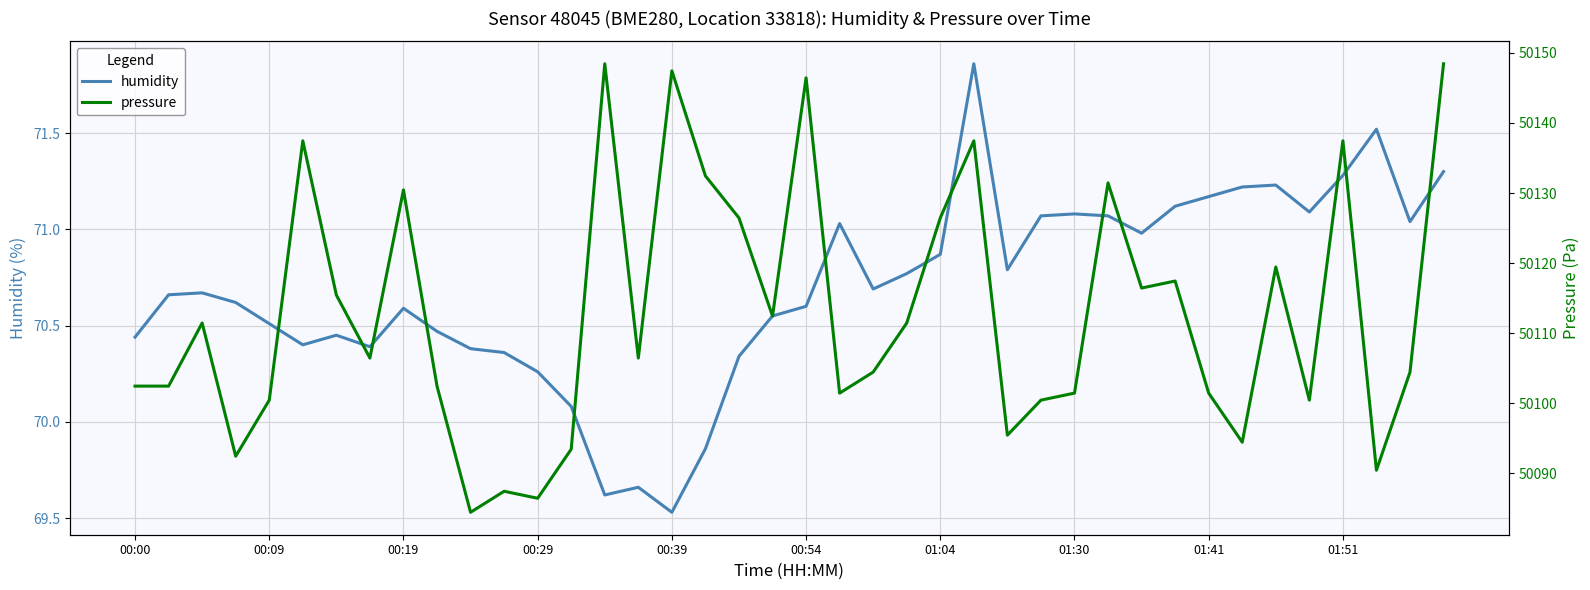

Where is pressure nearest to the value 50116?

30